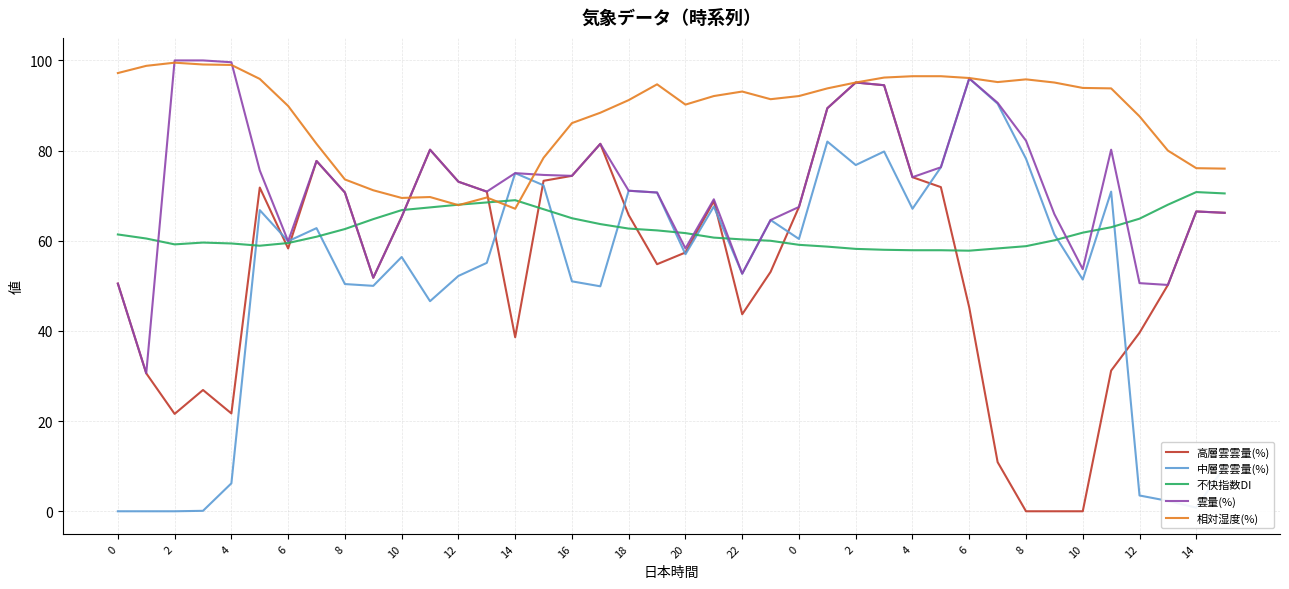

How many lines are shown in the chart?

5